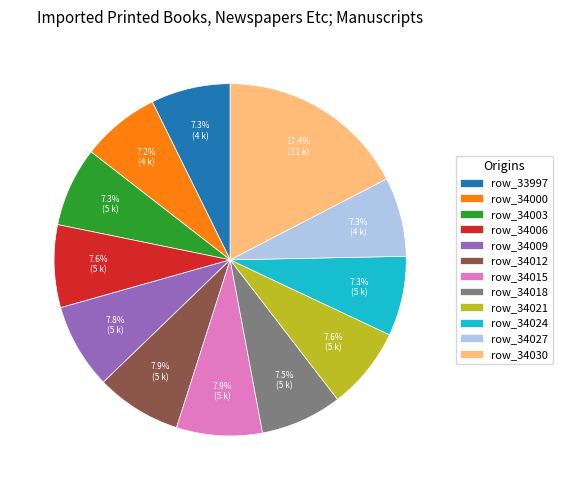

How many segments does this pie chart have?

12